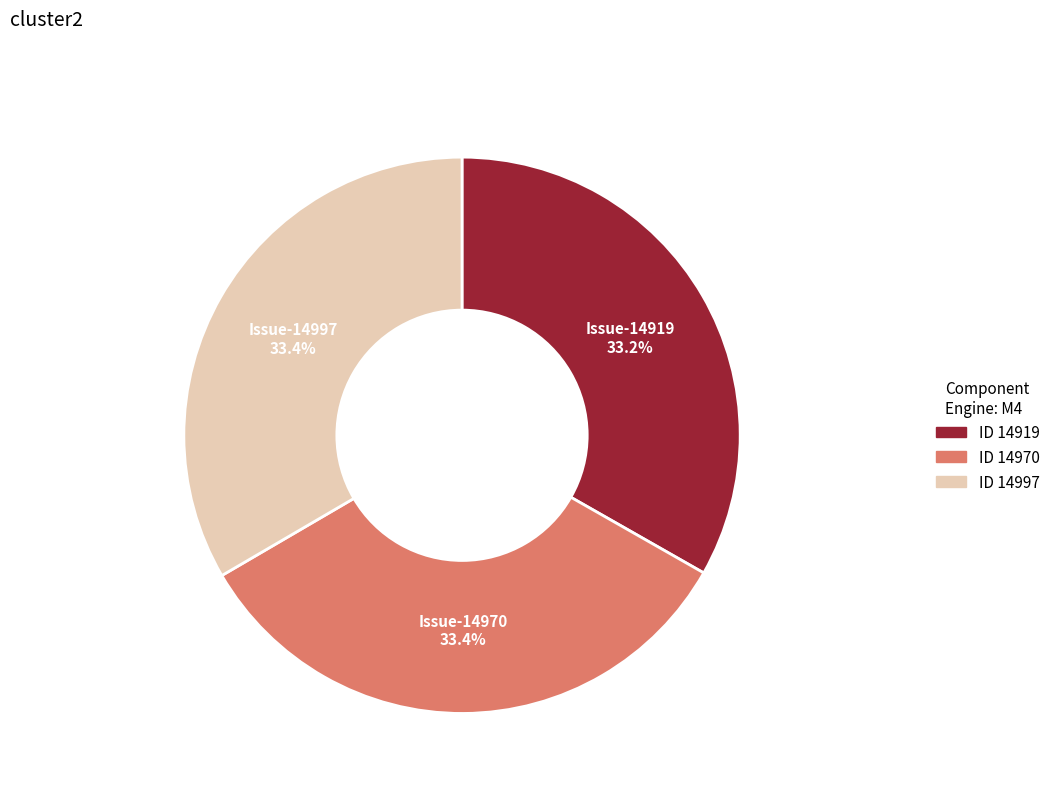

Approximately how many times larger is the value at Issue-14970 compared to Issue-14919?

1.0